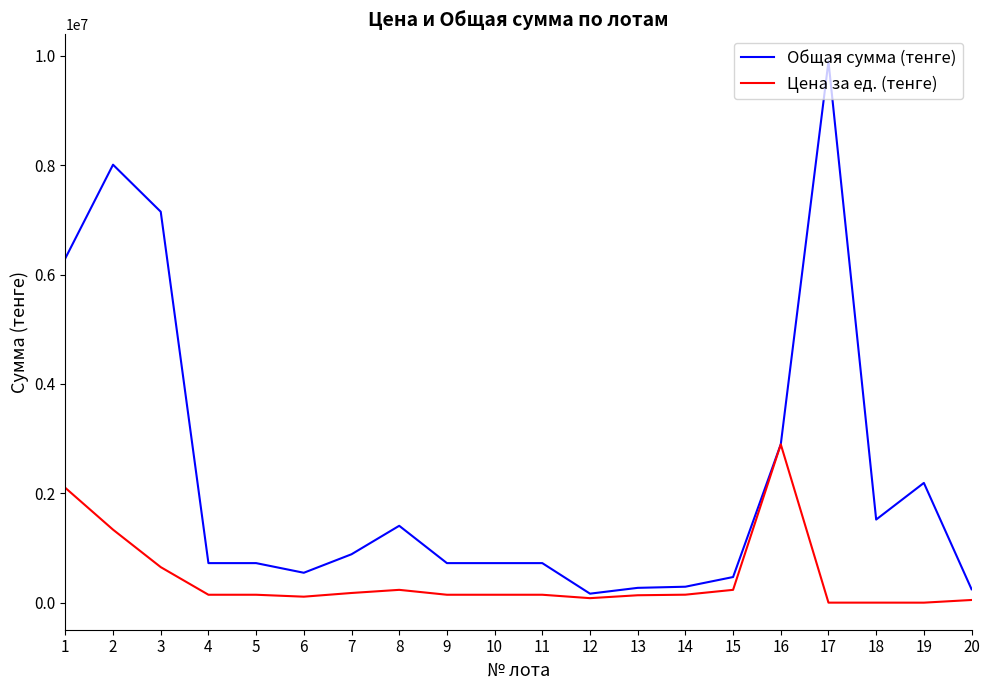

List the series in order of their peak value, lowest first.

Цена за ед. (тенге), Общая сумма (тенге)